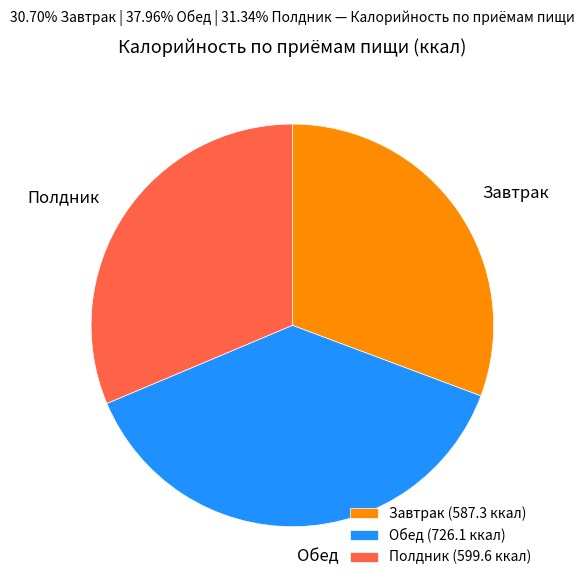

Which has a higher value, Полдник or Обед?

Обед